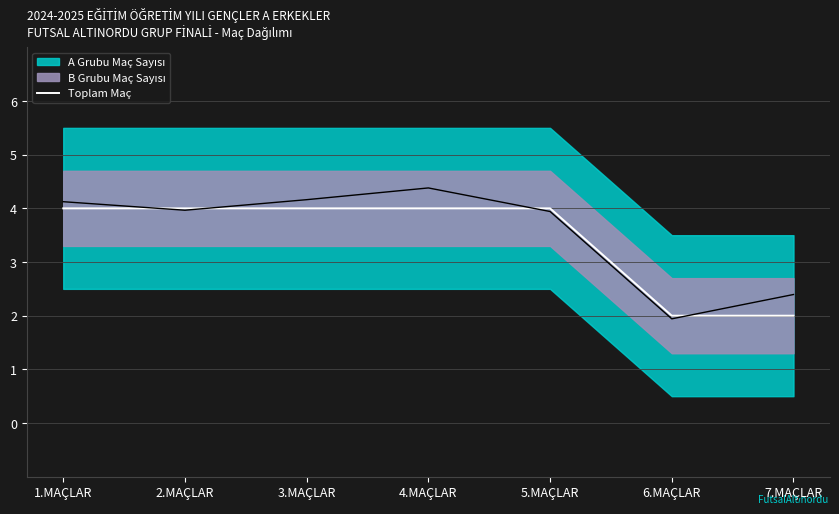

Between 1.MAÇLAR and 7.MAÇLAR, which is larger?

1.MAÇLAR